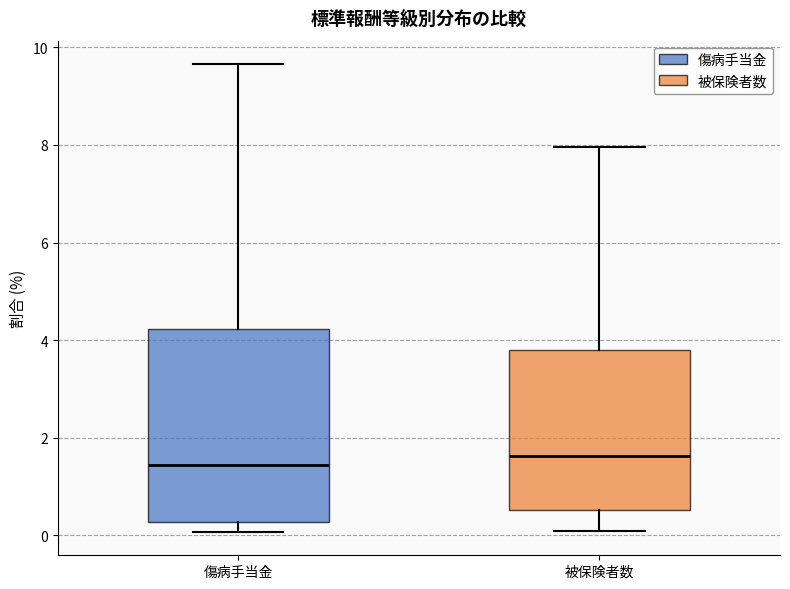

Reading left to right, read every box against the y-axis: the position of its median line, the range the box covers, and the ends of its whiskers. The values are not printed on the chart, so give them approximately, as read against the axis.

傷病手当金: median 1.4, box 0.2 to 4.2, whiskers 0.0 to 9.6
被保険者数: median 1.6, box 0.6 to 3.8, whiskers 0.0 to 8.0